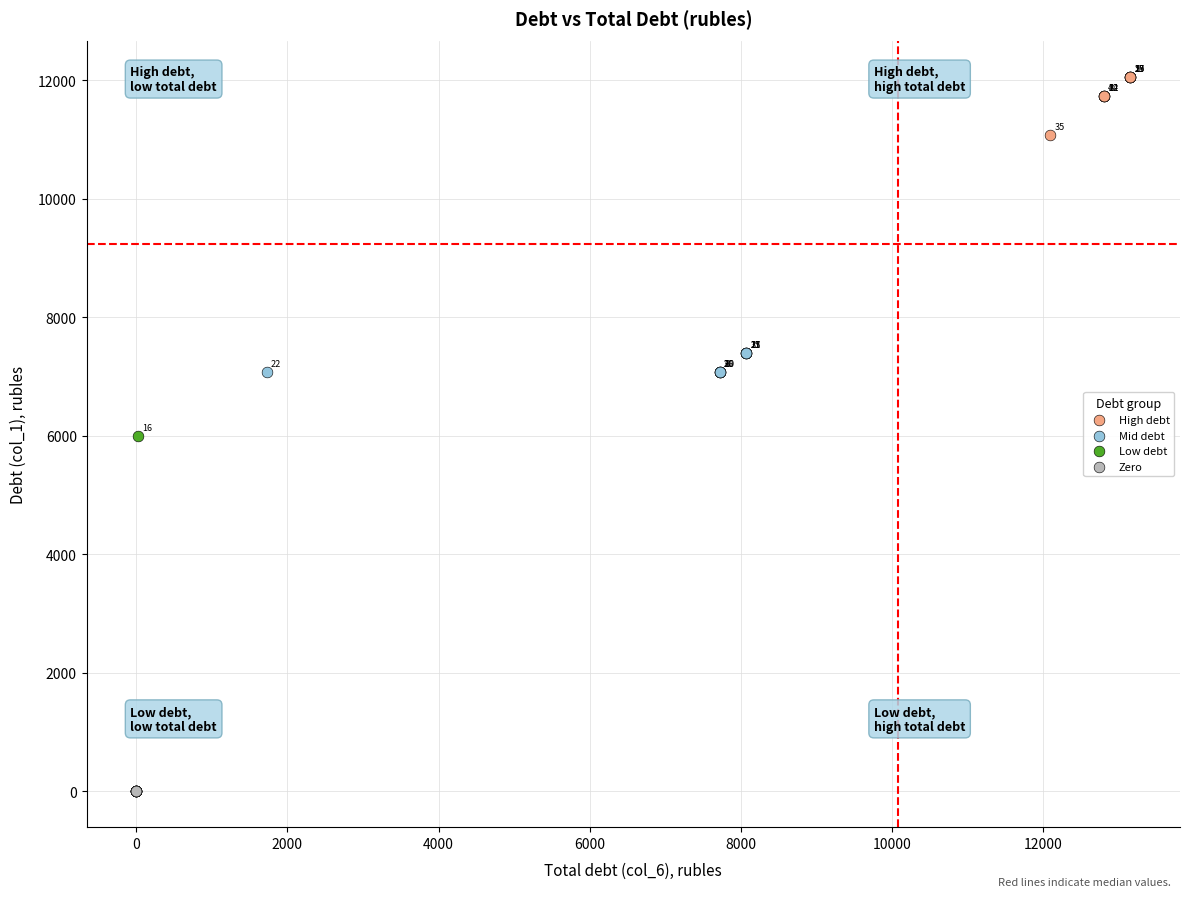

What are all the series names shown in the legend?

High debt, Mid debt, Low debt, Zero